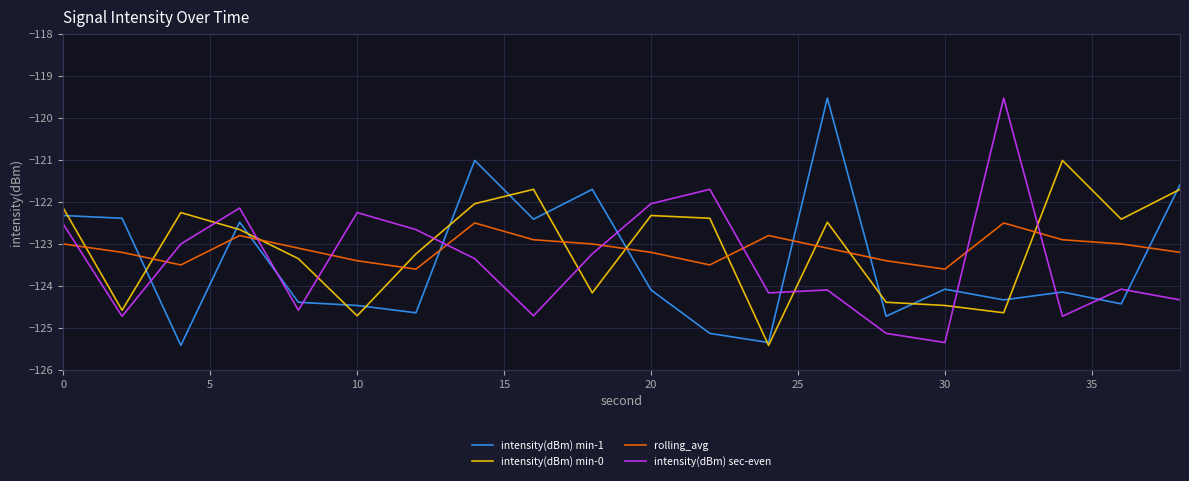

What are all the series names shown in the legend?

intensity(dBm) min-1, intensity(dBm) min-0, rolling_avg, intensity(dBm) sec-even